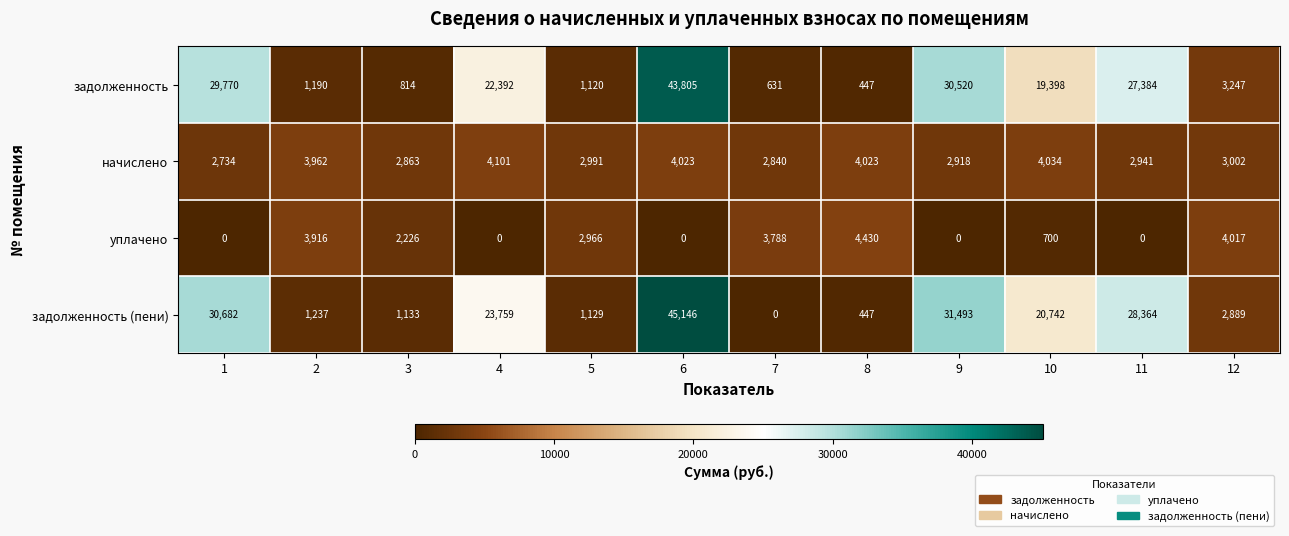

What is the average value of the задолженность series?

15060